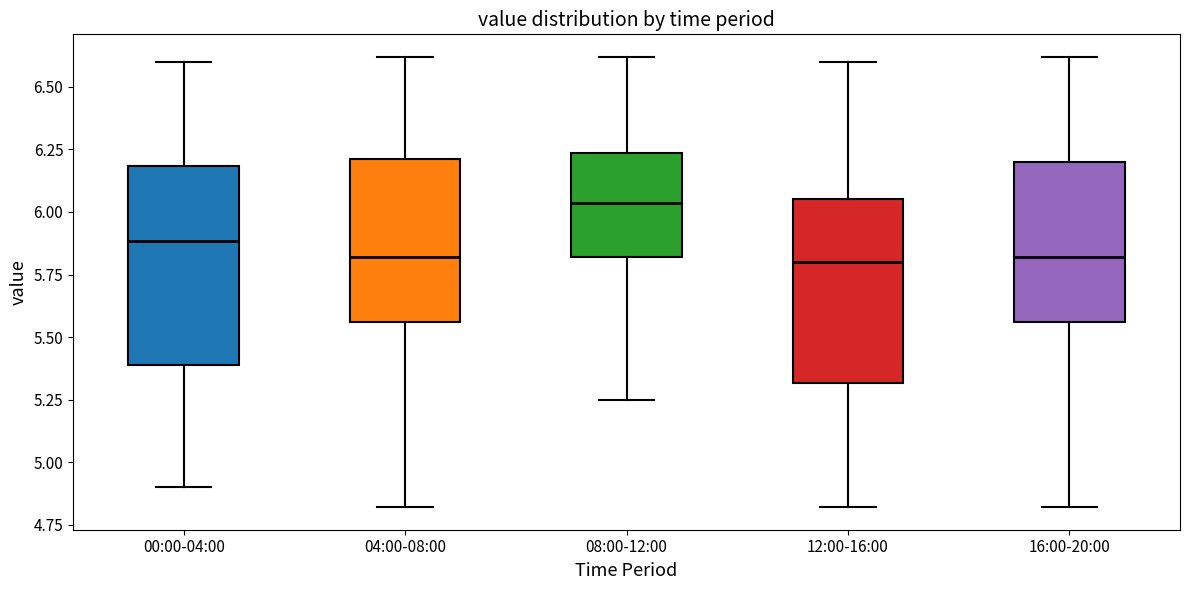

Comparing the boxes themselves (not the whiskers), which one is the tallest?

00:00-04:00